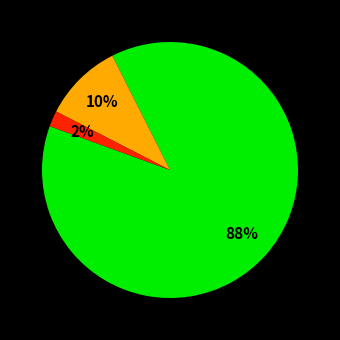

Count the number of slices in the pie.

3